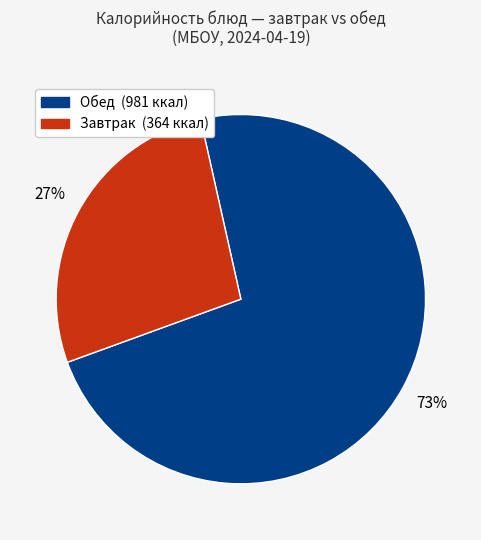

Count the number of slices in the pie.

2